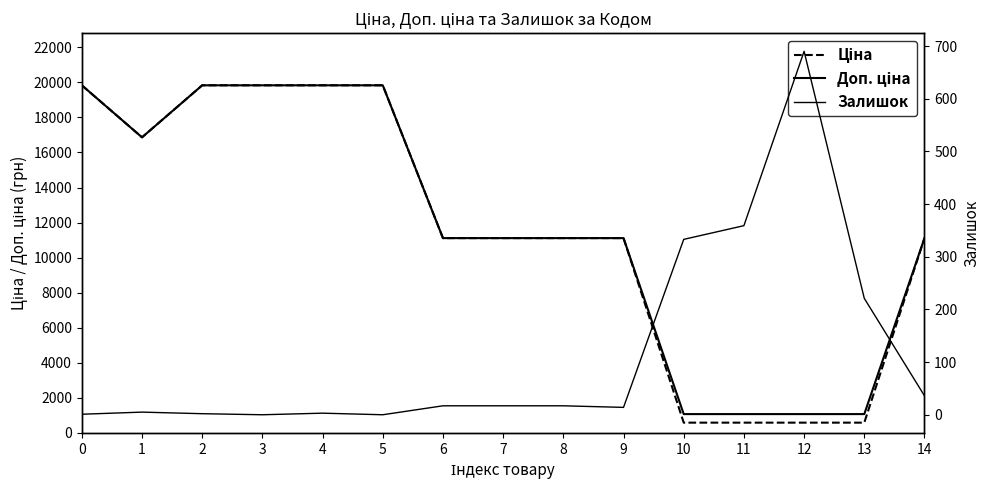

Reading right to left, extract all data points from this chart.

Ціна: 14=11113.6	13=586.0	12=586.0	11=586.0	10=586.0	9=11113.6	8=11113.6	7=11113.6	6=11113.6	5=19831.1	4=19831.1	3=19831.1	2=19831.1	1=16863.2	0=19831.1
Доп. ціна: 14=11113.6	13=1074.5	12=1074.5	11=1074.5	10=1074.5	9=11113.6	8=11113.6	7=11113.6	6=11113.6	5=19831.1	4=19831.1	3=19831.1	2=19831.1	1=16863.2	0=19831.1
Залишок: 14=36.0	13=221.0	12=690.0	11=359.0	10=333.0	9=14.0	8=17.0	7=17.0	6=17.0	5=0.0	4=3.0	3=0.0	2=2.0	1=5.0	0=1.0